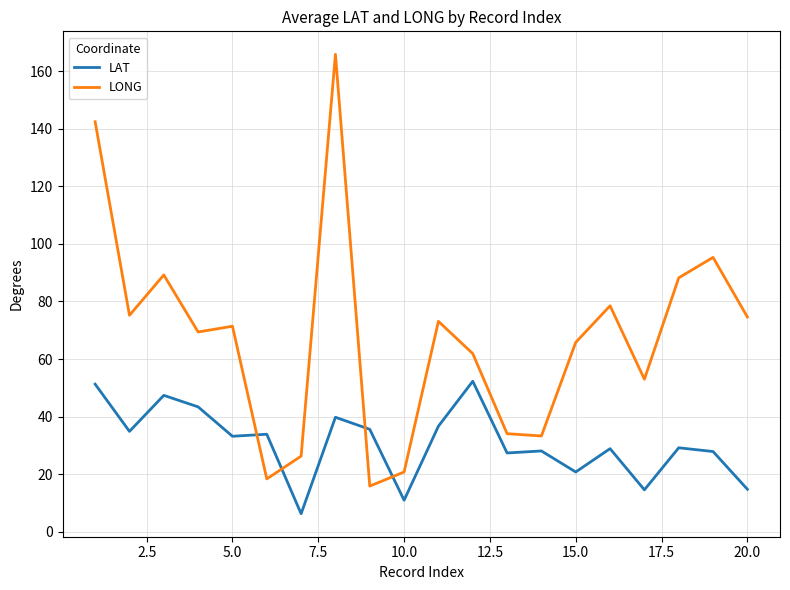

Which series has the largest total across all categories?

LONG